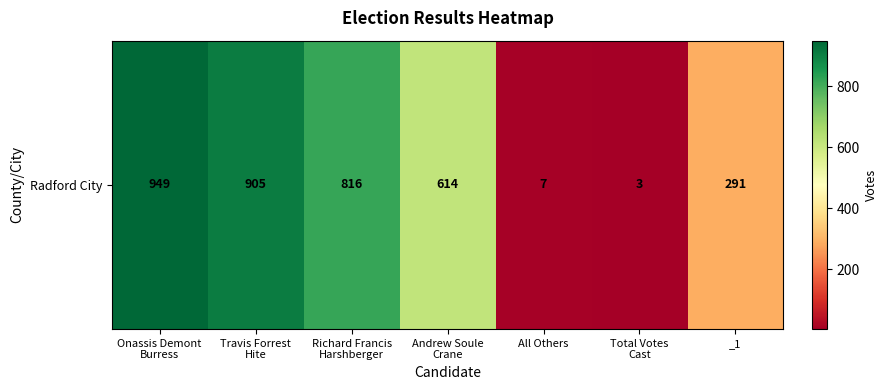

Which category has the highest value across all series?

Onassis Demont
Burress